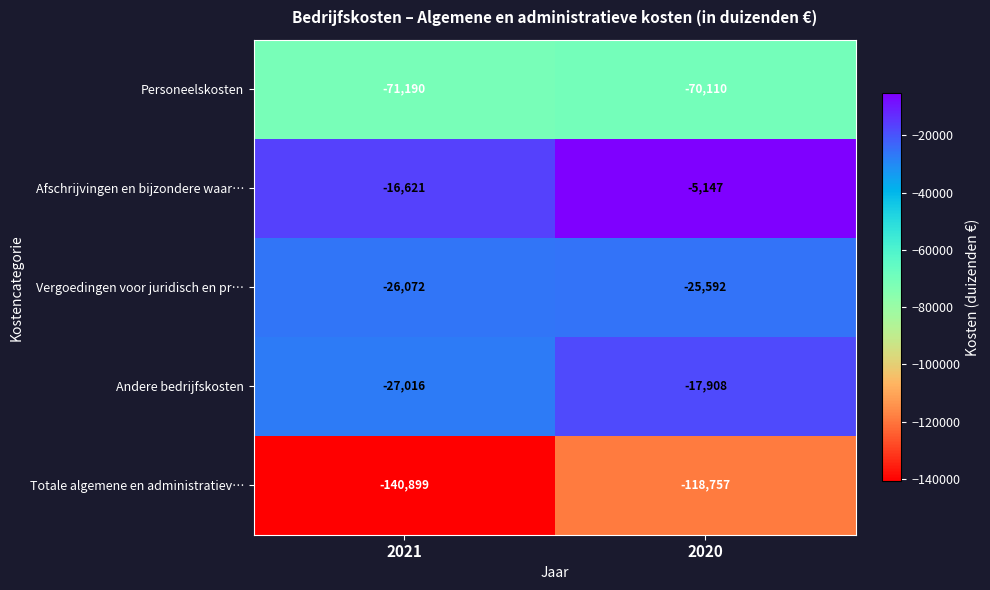

Which series has the largest total across all categories?

Afschrijvingen en bijzondere waar…